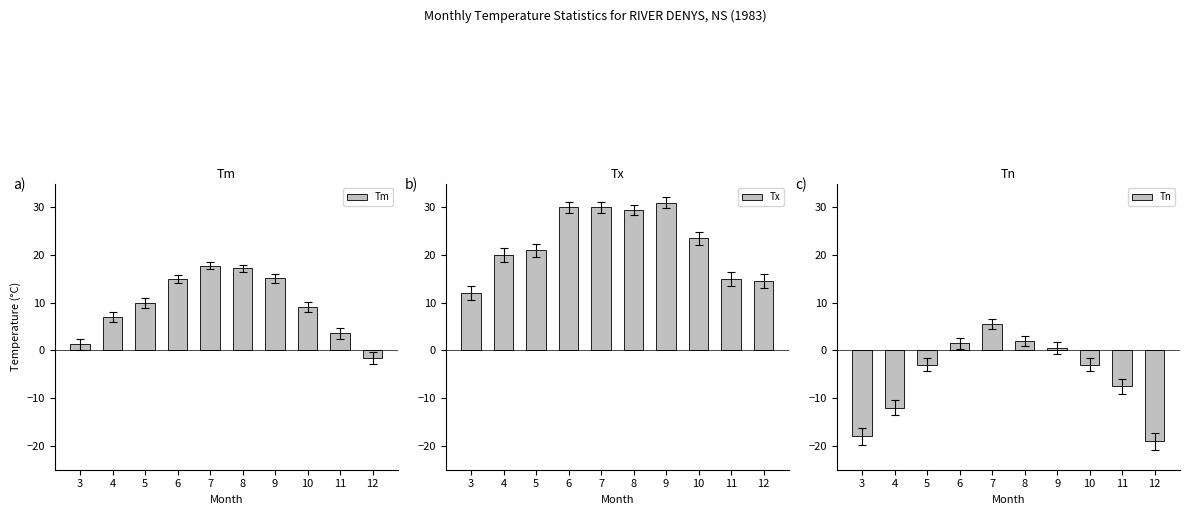

What is the difference between the maximum and minimum values in the Tn series?

24.5